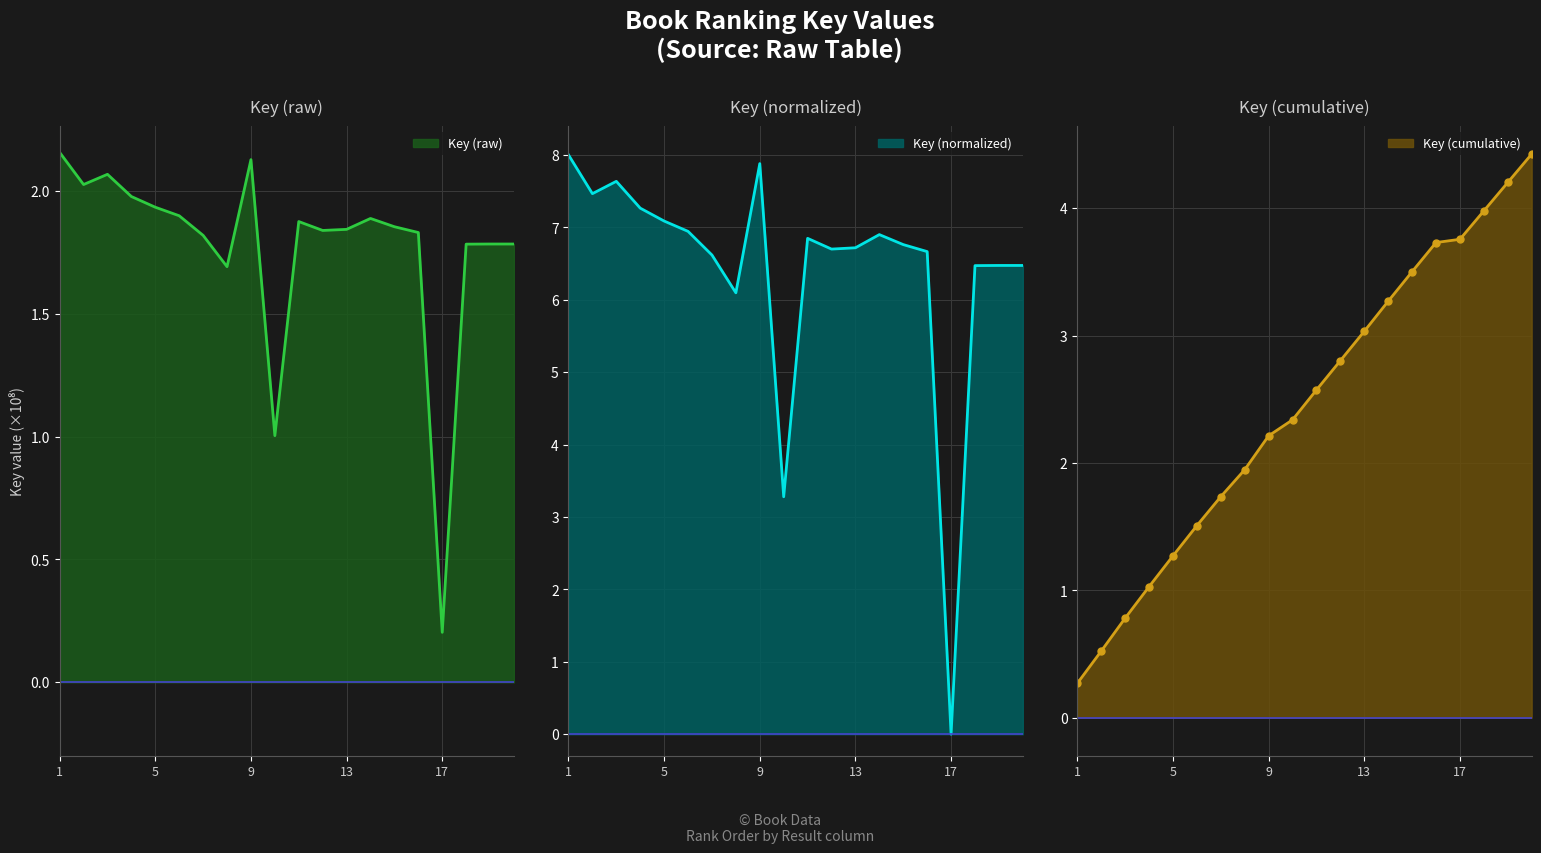

Approximately how many times larger is the value at 5 compared to 10?

1.9